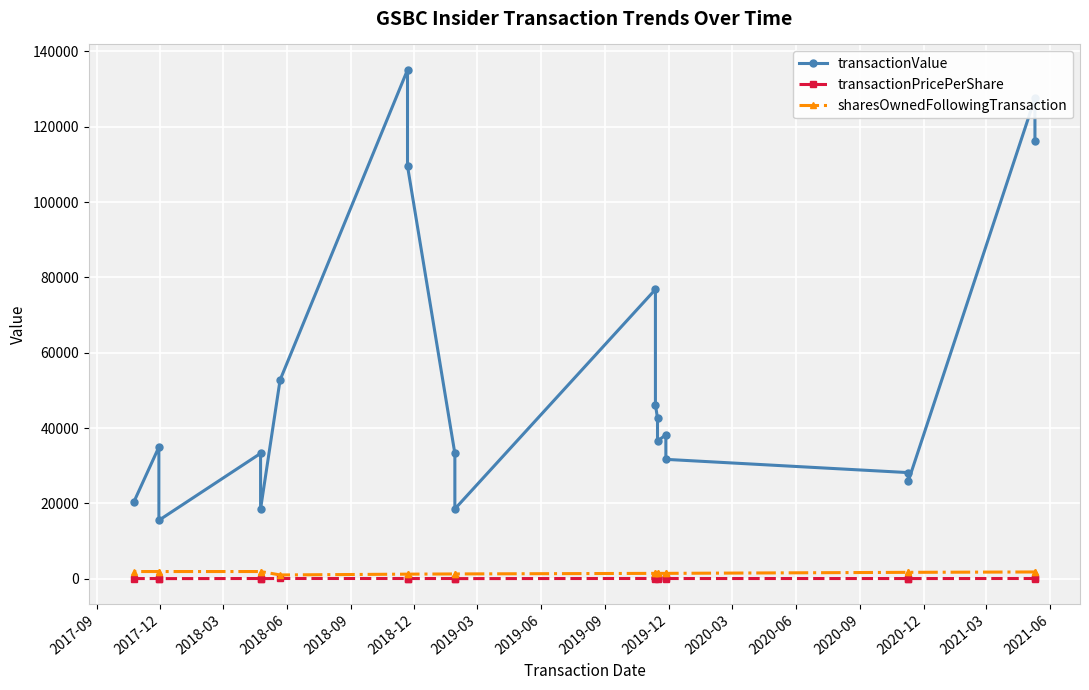

What is the smallest value displayed?

24.8